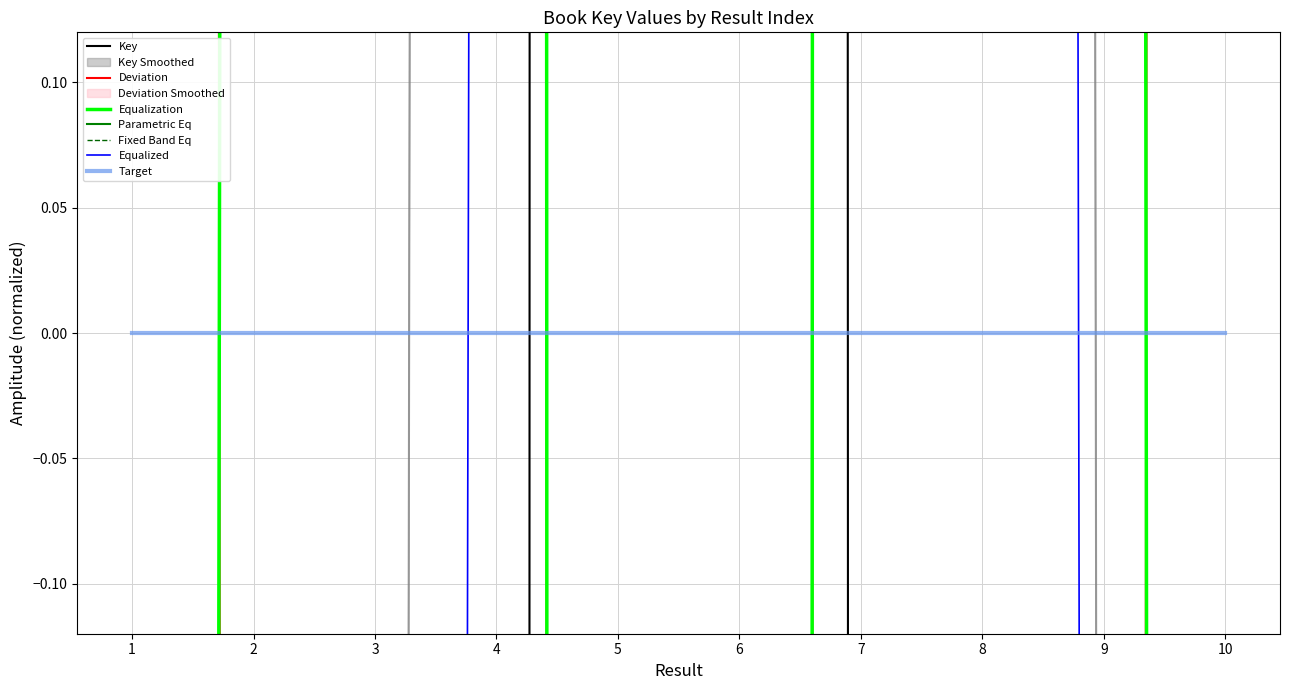

What is the value of the 7th point from the left?

-17.1